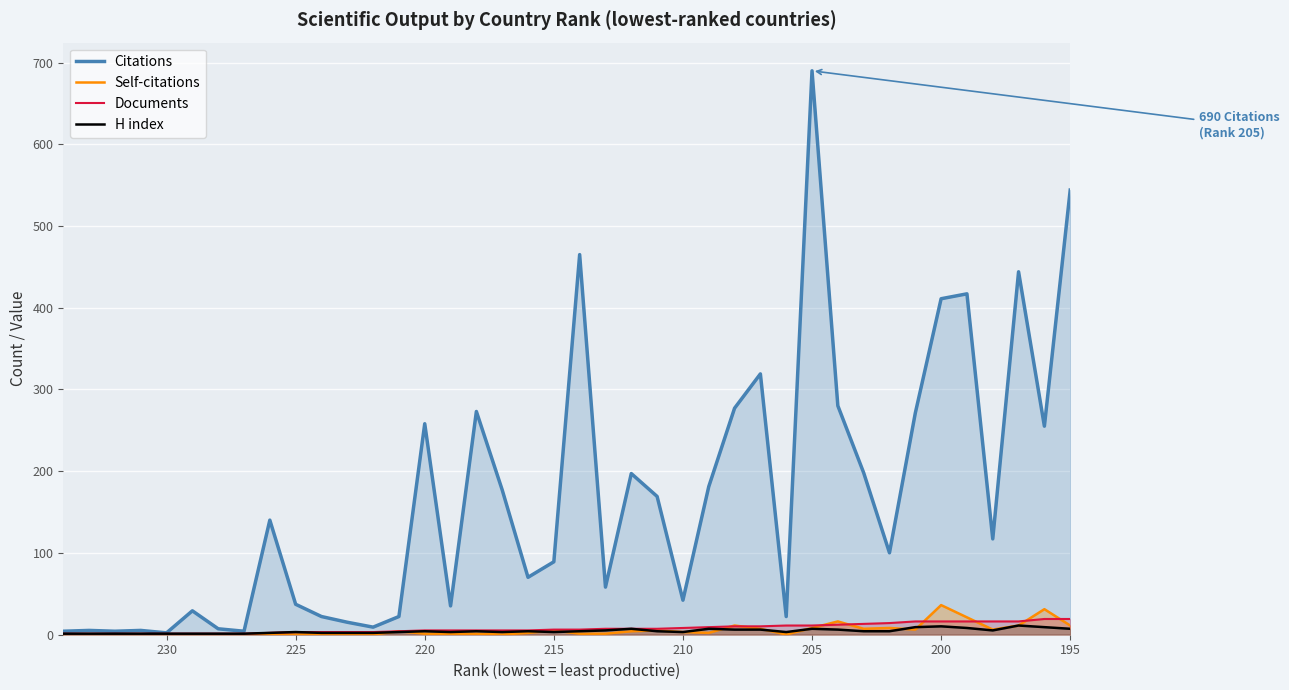

How many values in the Documents series exceed 6?

19